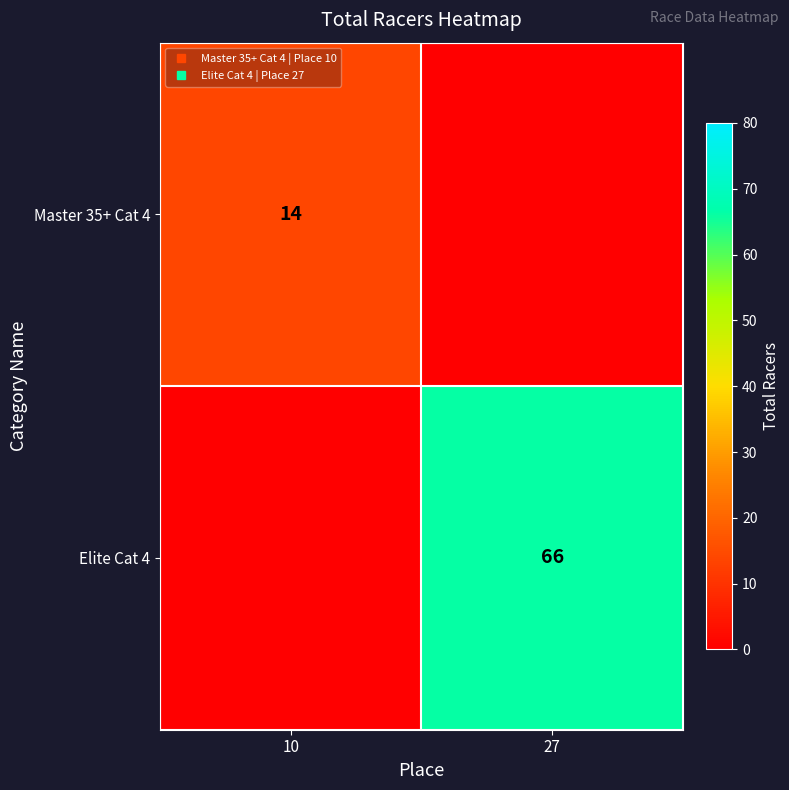

What is the difference between the highest and lowest values at 10?

14